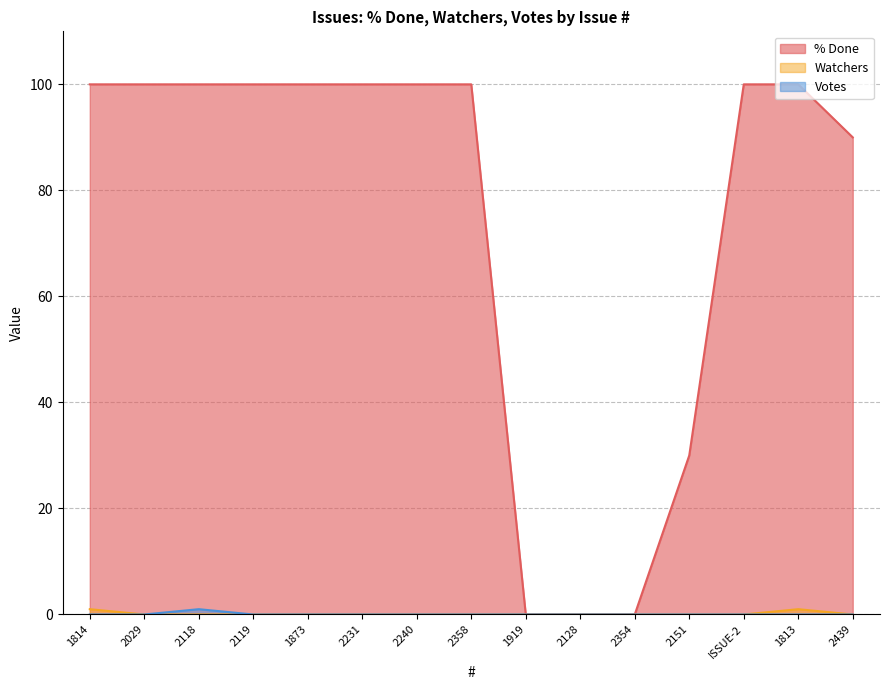

True or false: Votes has more than 0 interior local peaks.

True